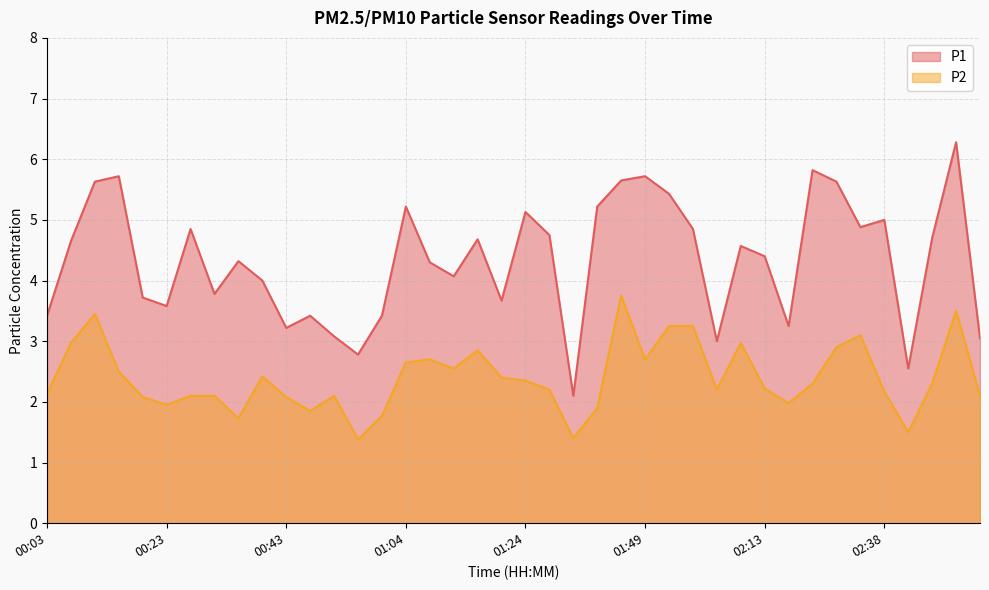

The P2 series shows 0.6 at 02:38. True or false?

False